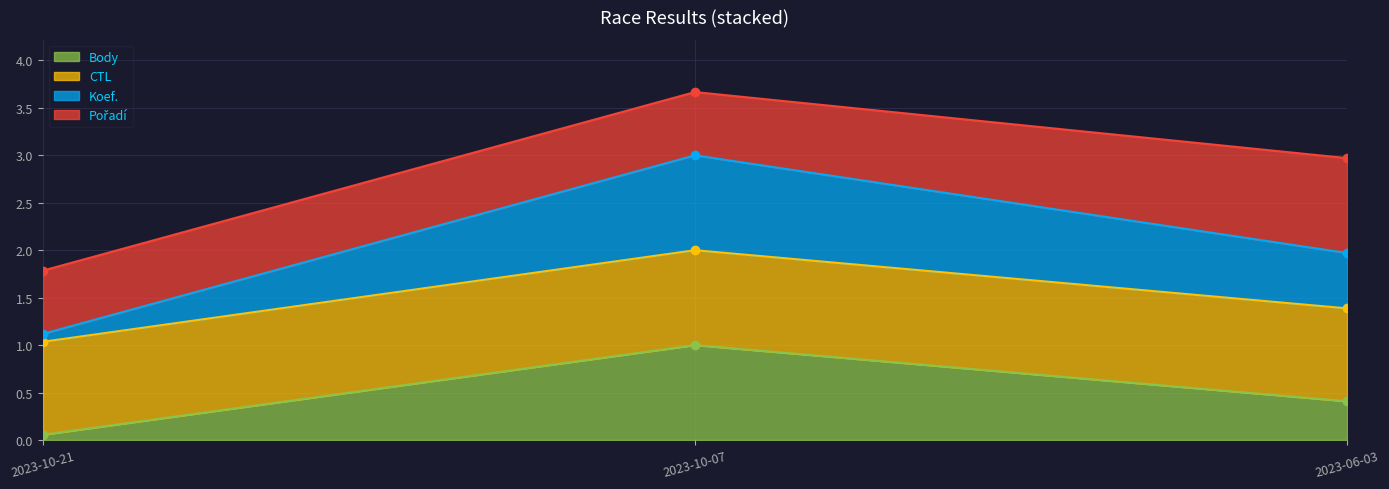

The Body series shows 0.7 at 2023-10-07. True or false?

False